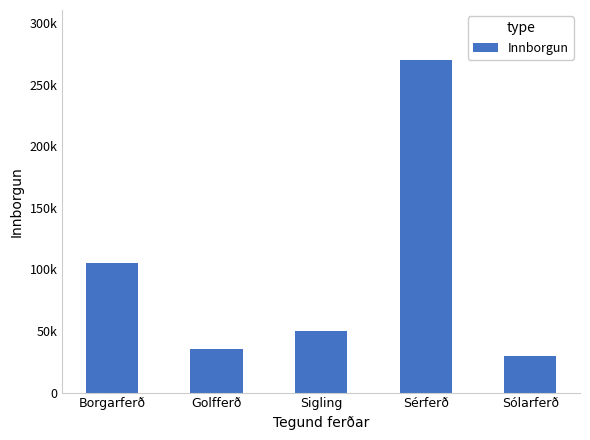

Which has a higher value, Borgarferð or Sigling?

Borgarferð